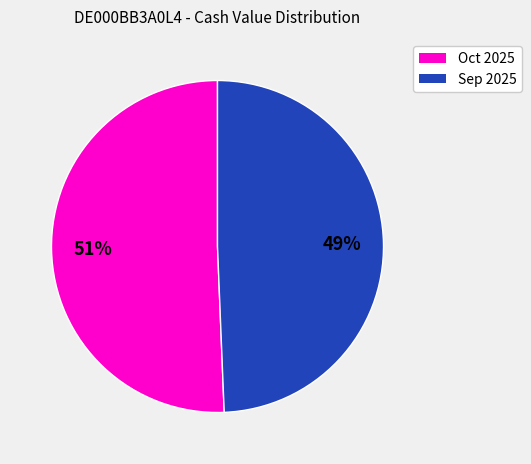

To the nearest percent, what is the average slice percentage?

50%